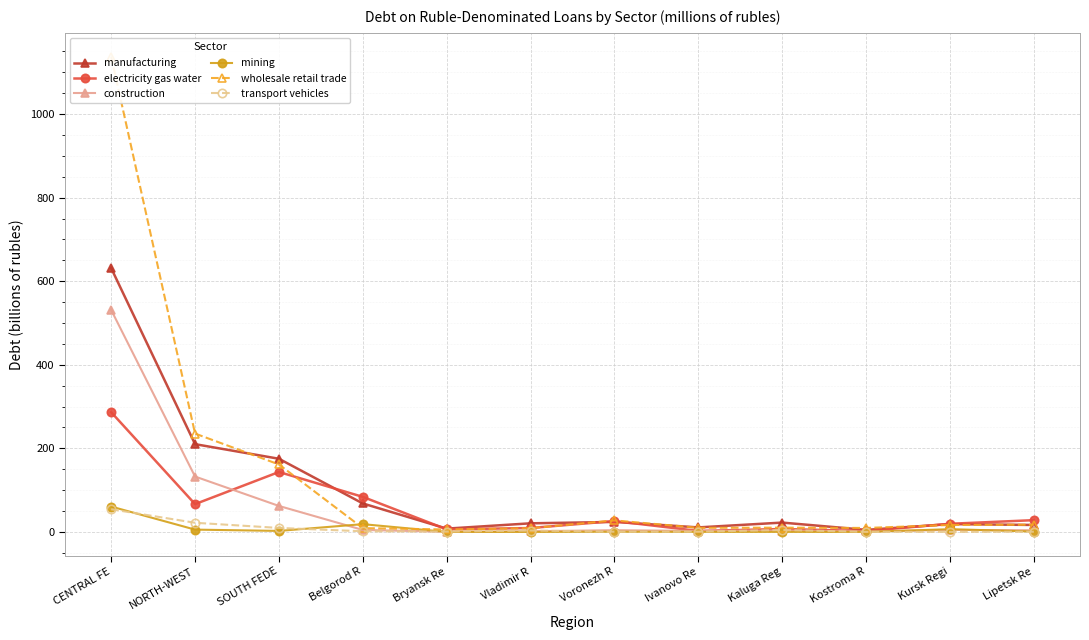

Between Kaluga Reg and Ivanovo Re, which is larger?

Kaluga Reg